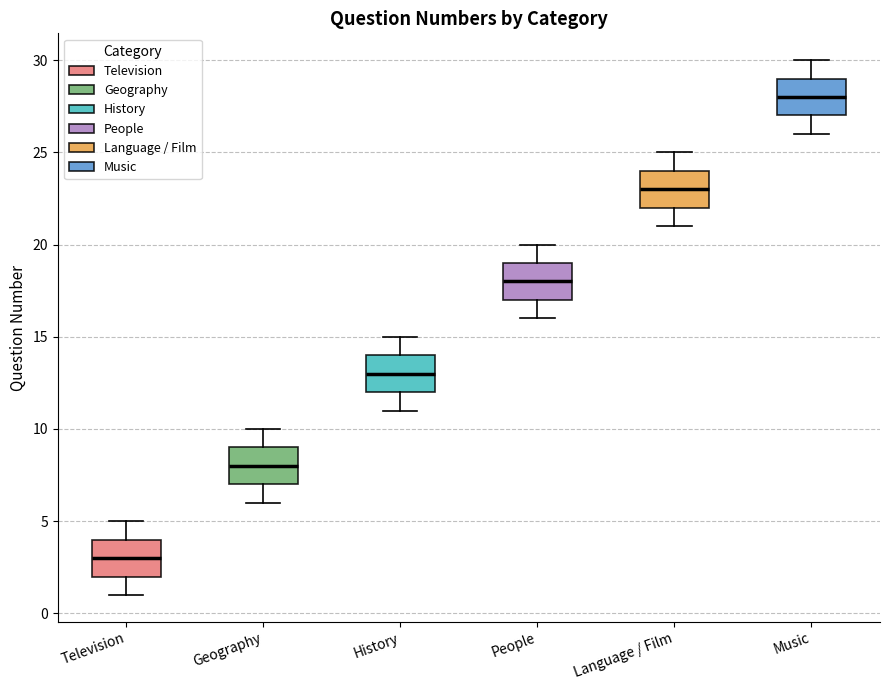

Which box's median line is the highest?

Music